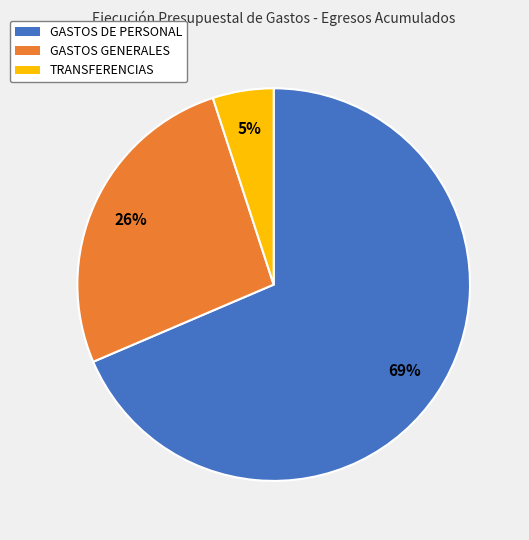

Between GASTOS GENERALES and GASTOS DE PERSONAL, which is larger?

GASTOS DE PERSONAL